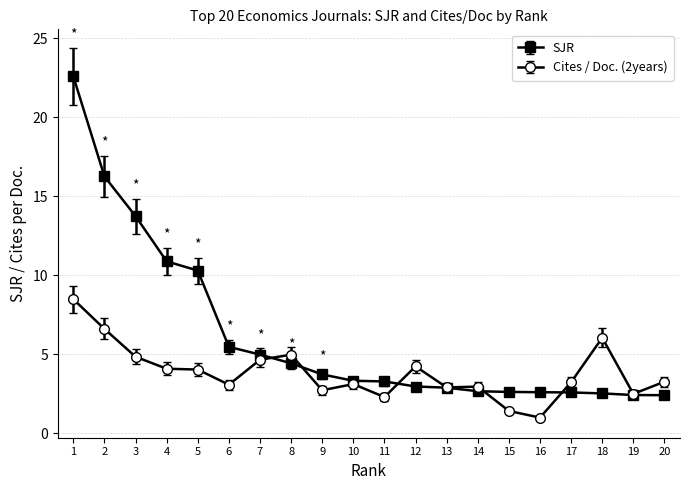

What is the difference between the SJR values at 15 and 12?

0.3